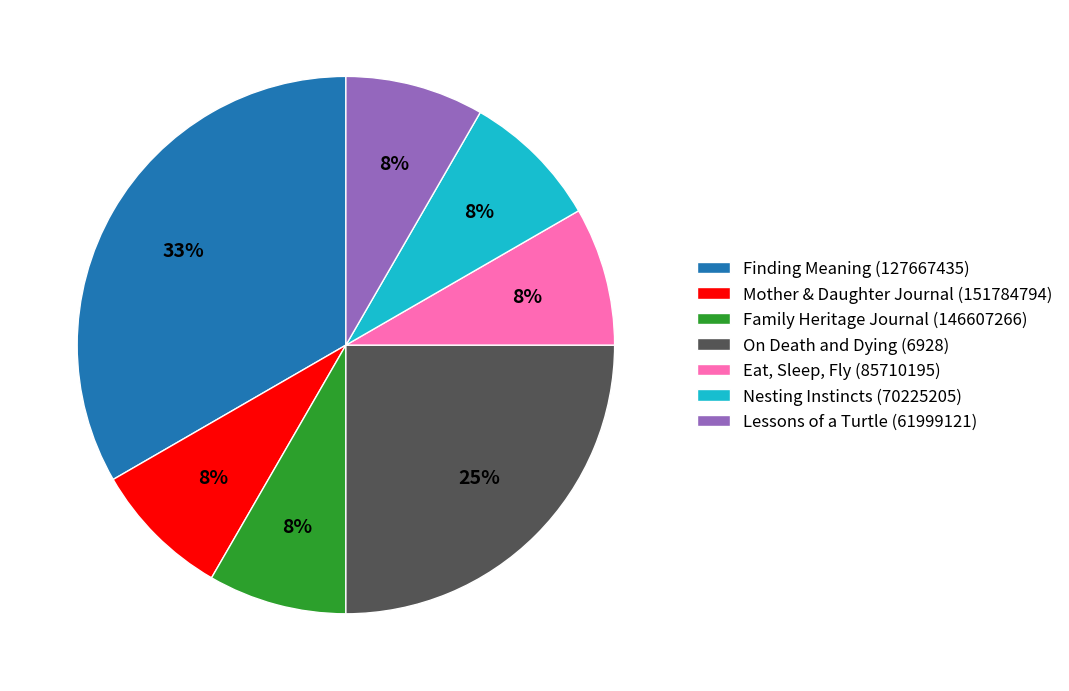

Approximately how many times larger is the value at Lessons of a Turtle (61999121) compared to Nesting Instincts (70225205)?

1.0